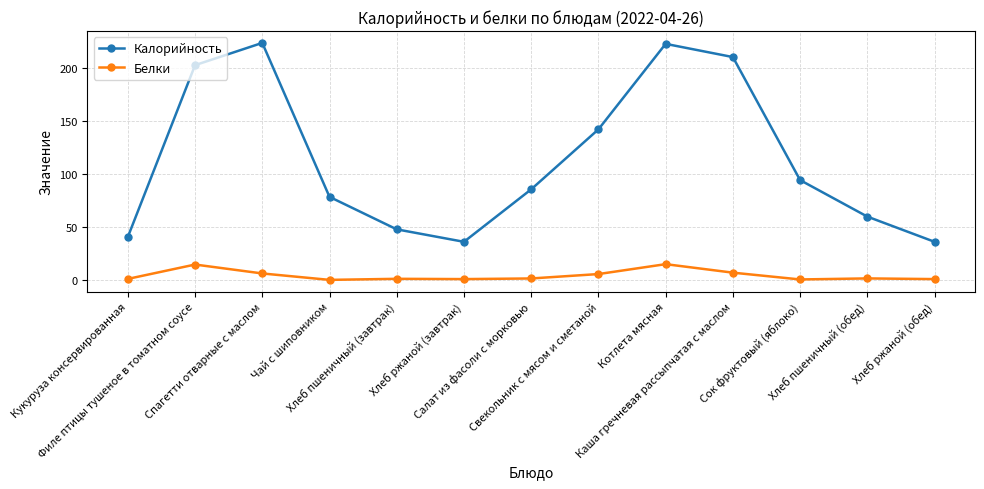

True or false: Белки and Калорийность cross at least once.

False